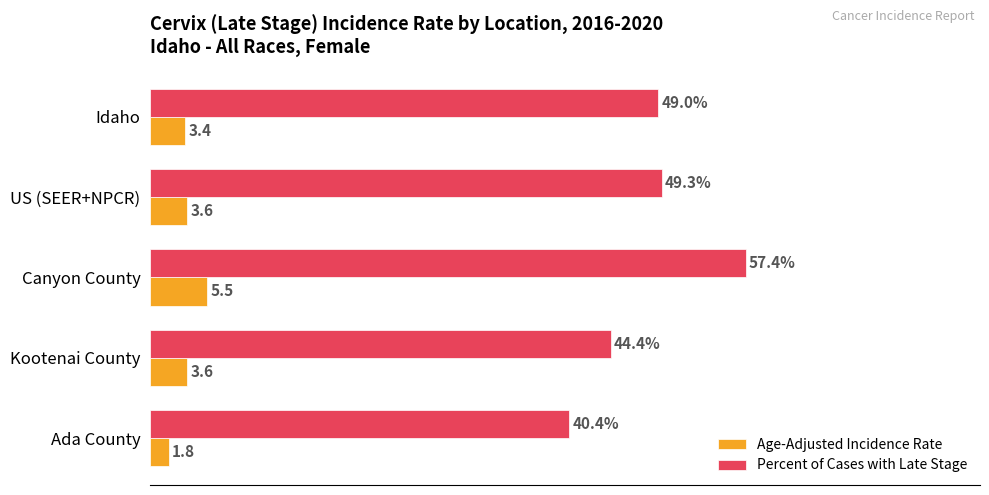

Which series has the largest range (max minus min)?

Percent of Cases with Late Stage